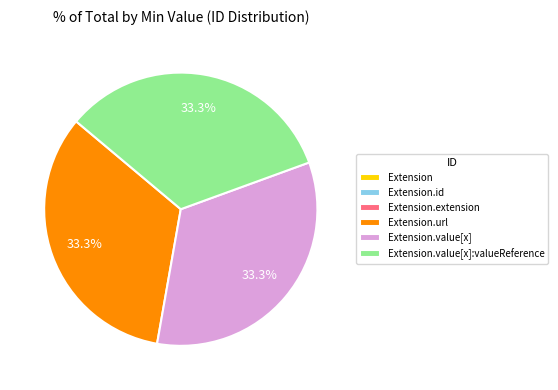

Does any single category account for the majority?

No